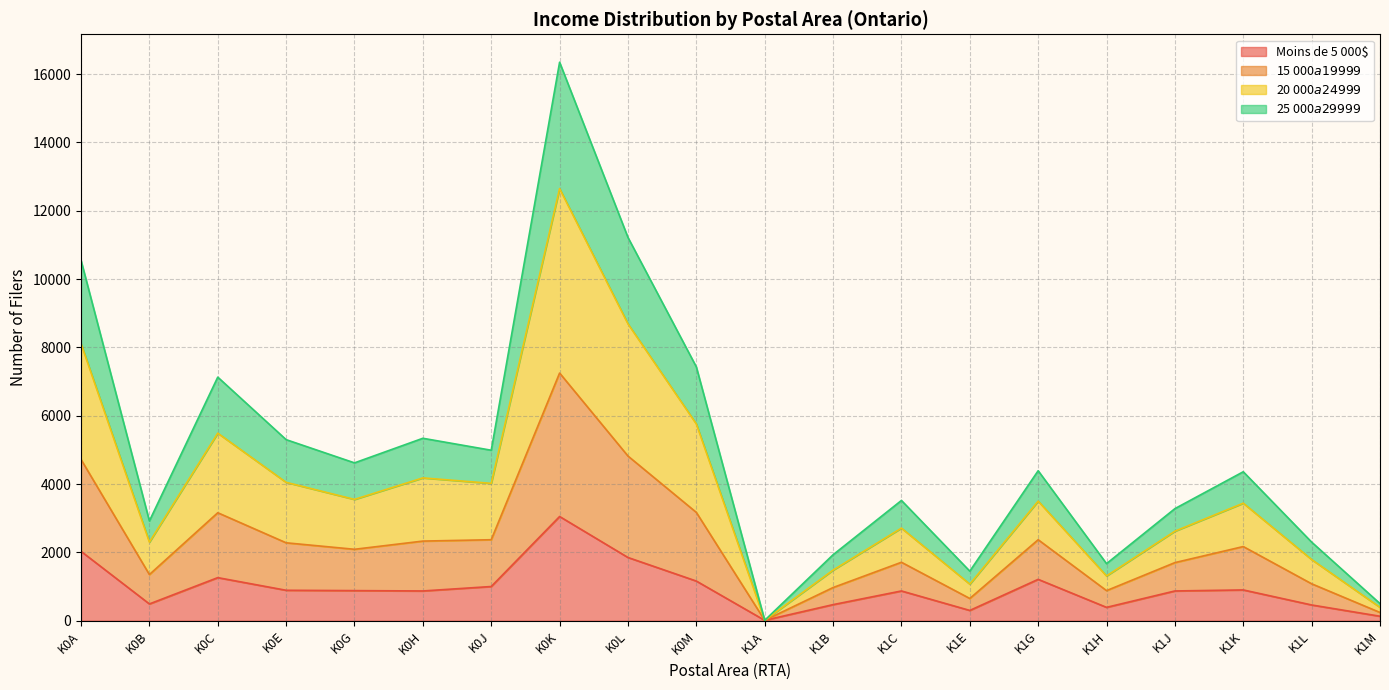

True or false: 15 000$ a 19 999$ and Moins de 5 000$ intersect in this chart.

False